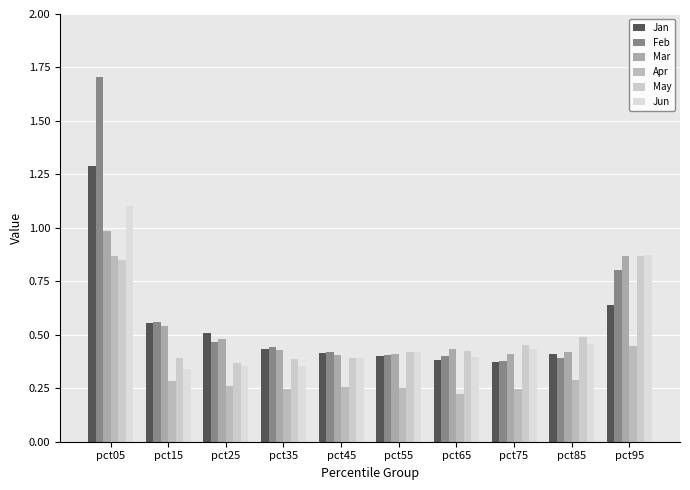

List the labels in order of Jan value, smallest first.

pct75, pct65, pct55, pct85, pct45, pct35, pct25, pct15, pct95, pct05